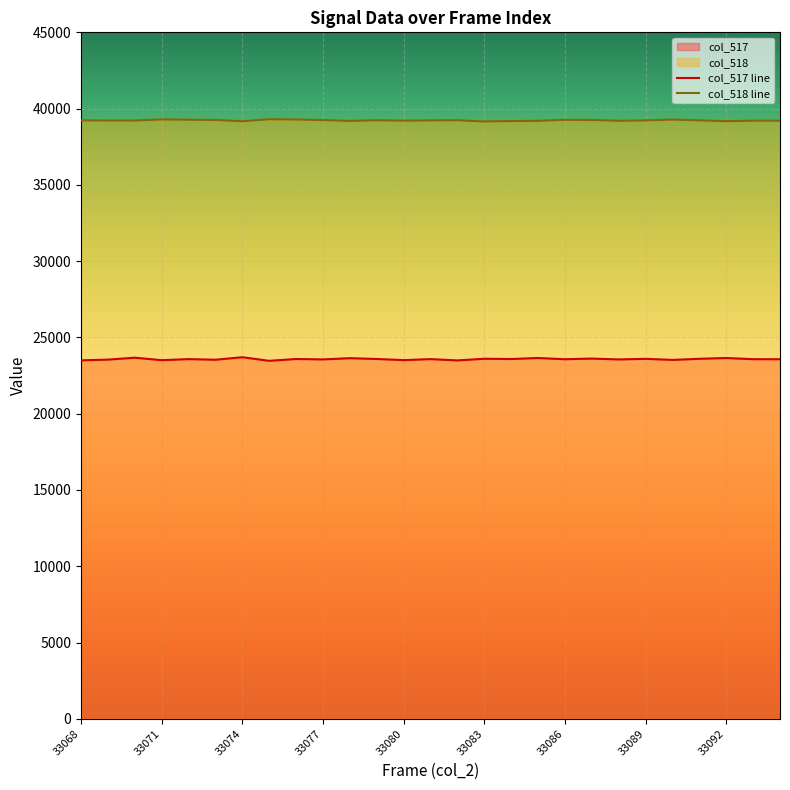

True or false: col_517 and col_518 intersect in this chart.

False